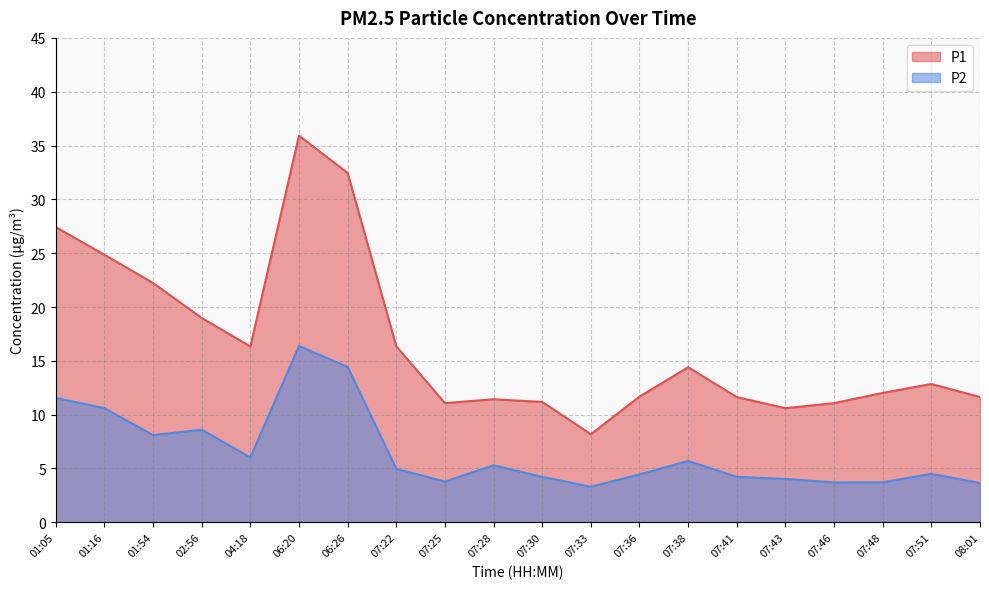

At which category does the chart reach its minimum across all series?

07:33